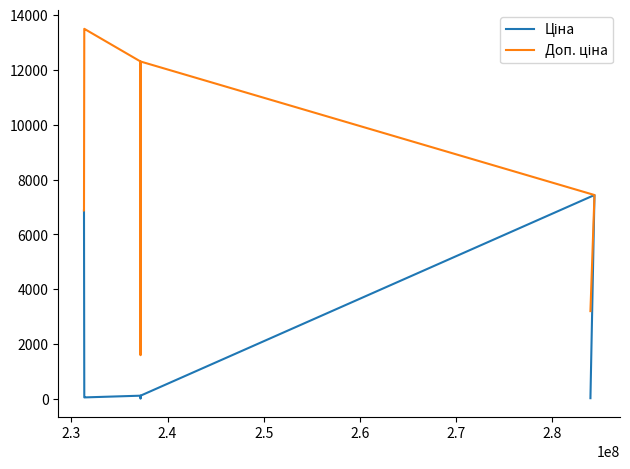

The value of Доп. ціна at 9 is 22649.6. True or false?

False